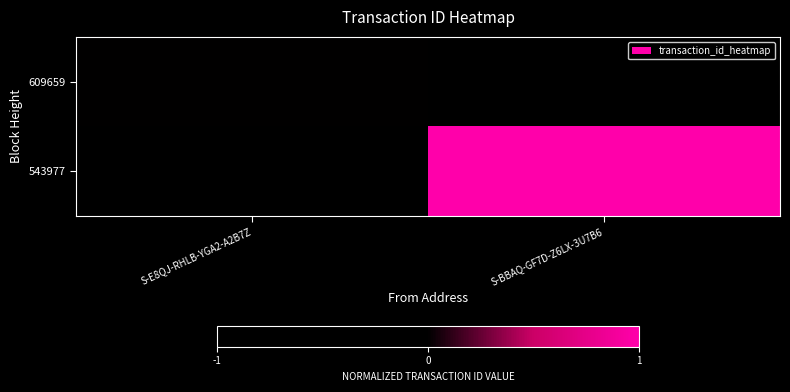

Rank the series by their maximum value, from lowest to highest.

609659, 543977